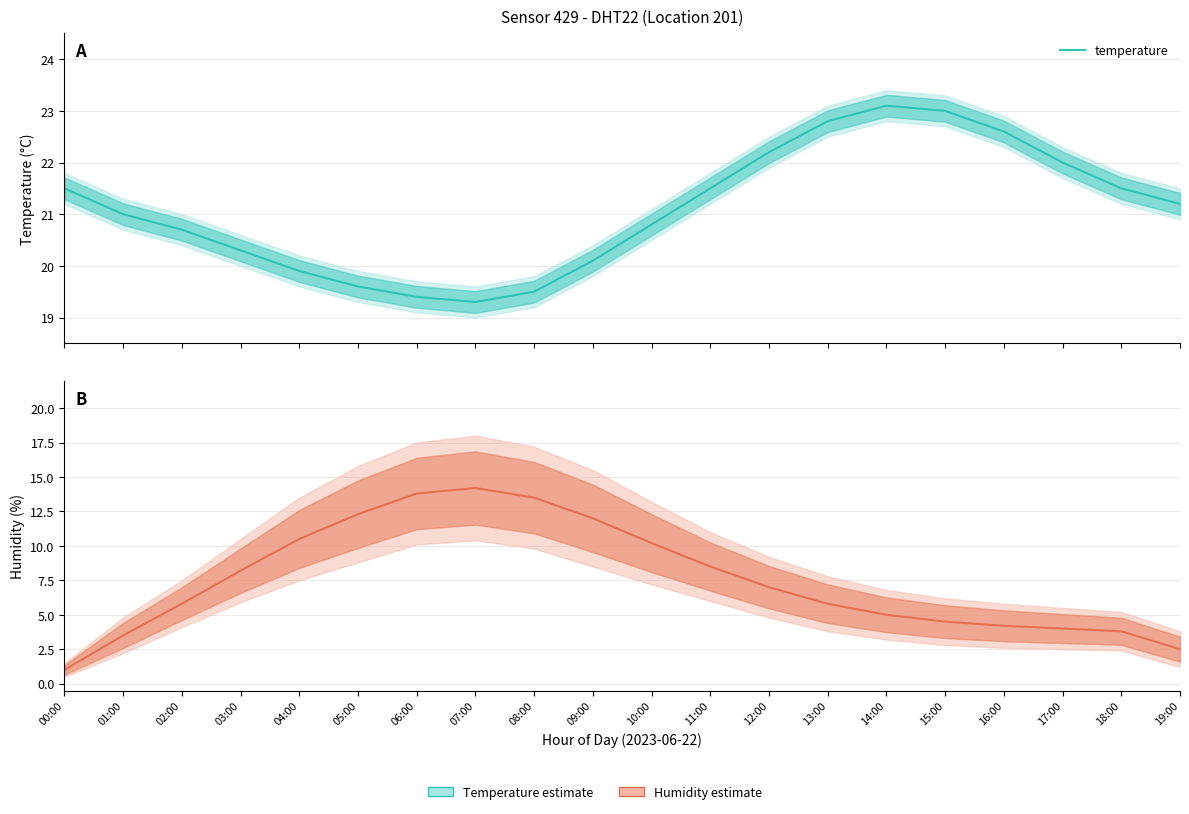

What is the spread (max minus min) of values at 02:00?

14.9